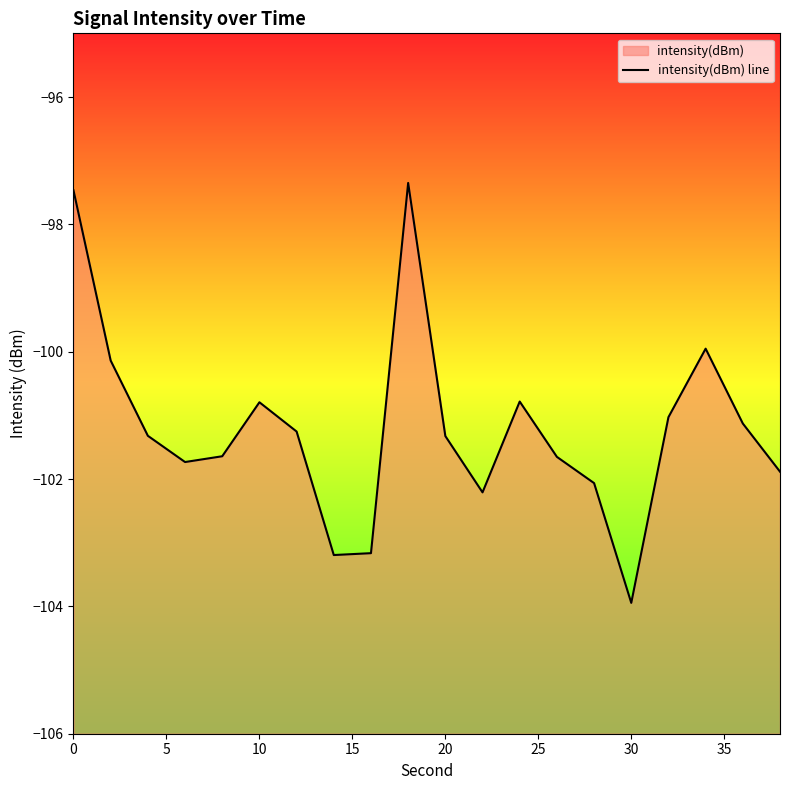

What is the greatest value displayed?

-97.3